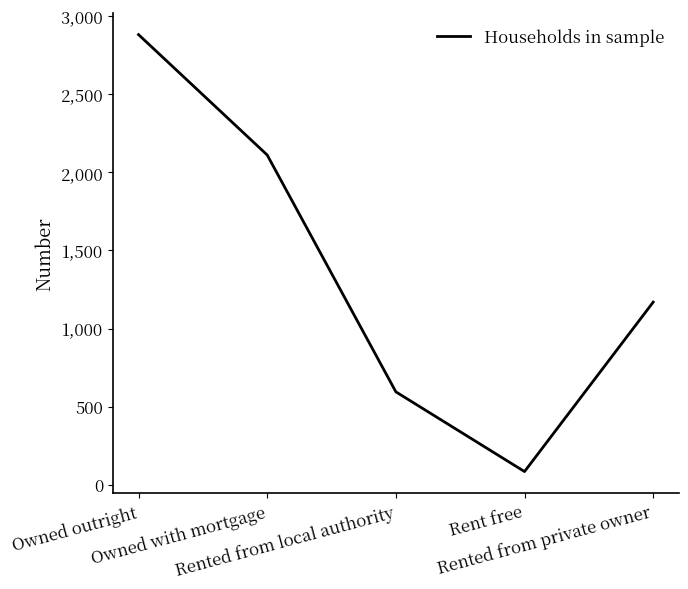

What is the difference between the second highest and minimum values?

2025